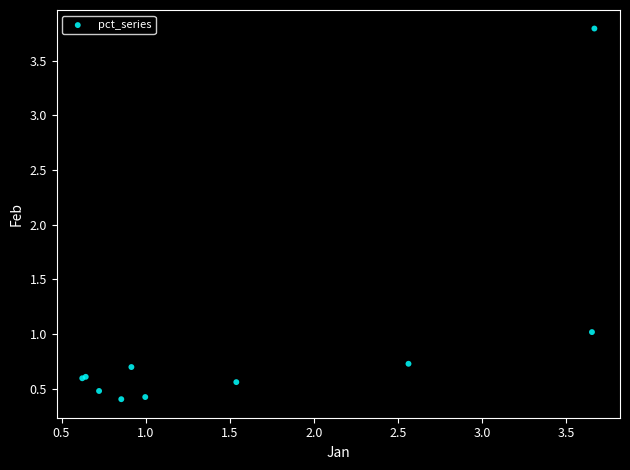

What Y value in the scatter plot is closest to 2?

1.0